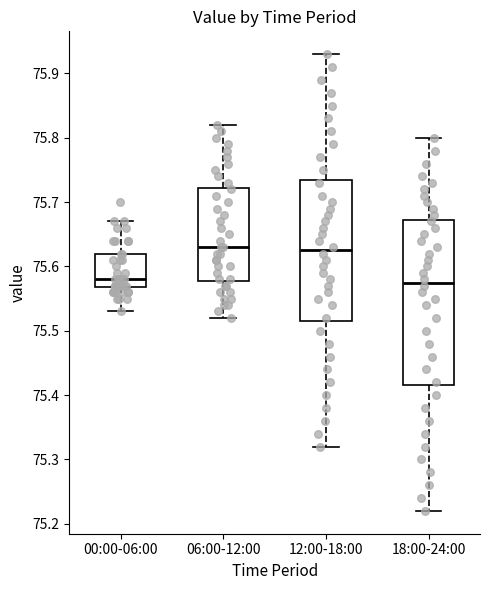

Reading left to right, transcribe this box plot: for each box, give where its median line is, the range the box spans, and where its two whiskers end, as read against the y-axis. The values are not printed on the chart, so give them approximately, as read against the axis.

00:00-06:00: median 75.58, box 75.57 to 75.62, whiskers 75.53 to 75.67
06:00-12:00: median 75.63, box 75.58 to 75.72, whiskers 75.52 to 75.82
12:00-18:00: median 75.63, box 75.52 to 75.74, whiskers 75.32 to 75.93
18:00-24:00: median 75.58, box 75.42 to 75.67, whiskers 75.22 to 75.80